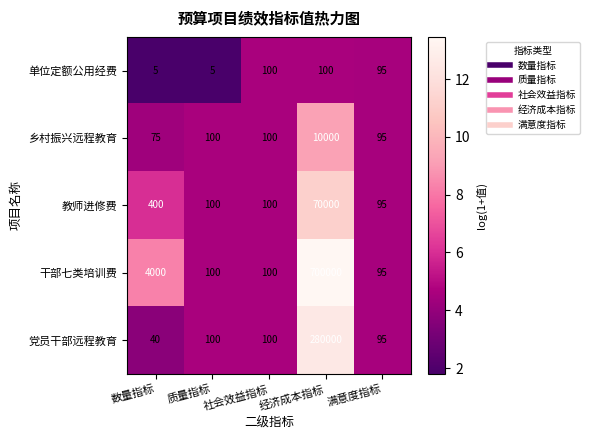

What is the difference between the 乡村振兴远程教育 values at 质量指标 and 数量指标?

25